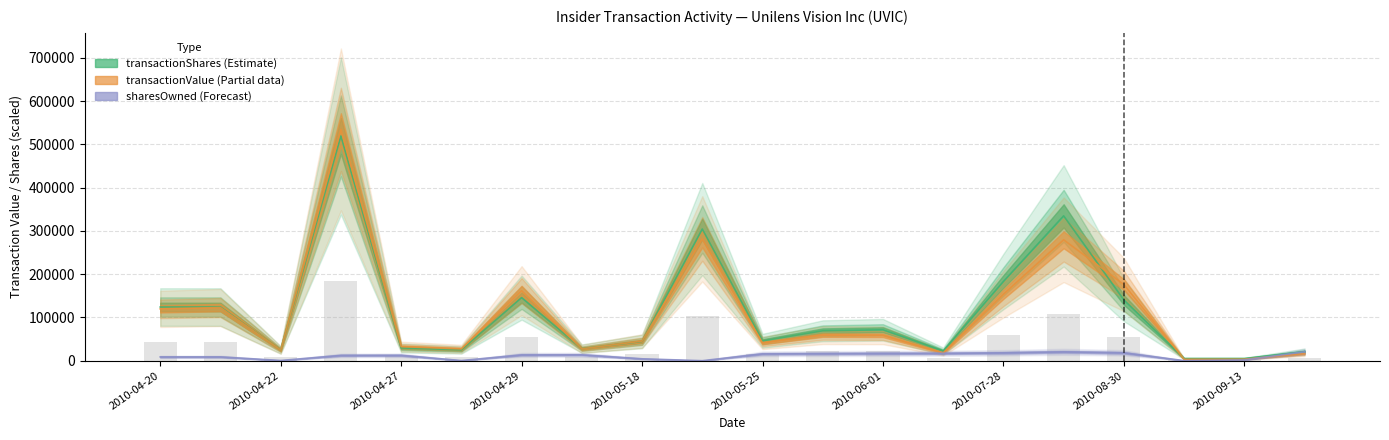

List the series in order of their peak value, highest first.

transactionValue, transactionShares, sharesOwnedFollowingTransaction